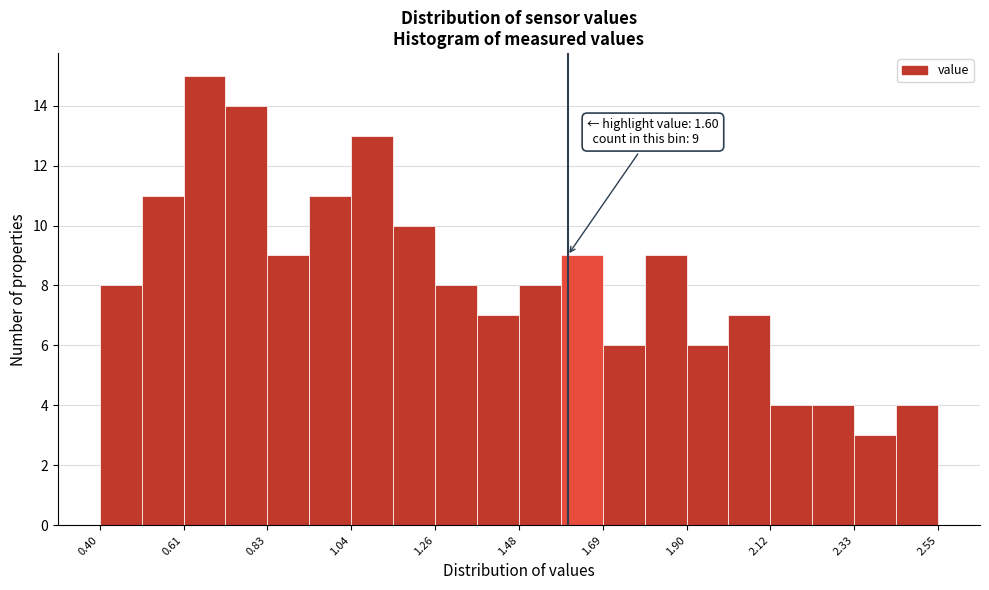

Around what value on the x-axis is the tallest bar? Give the approximate position of its centre, as read against the axis.

0.65